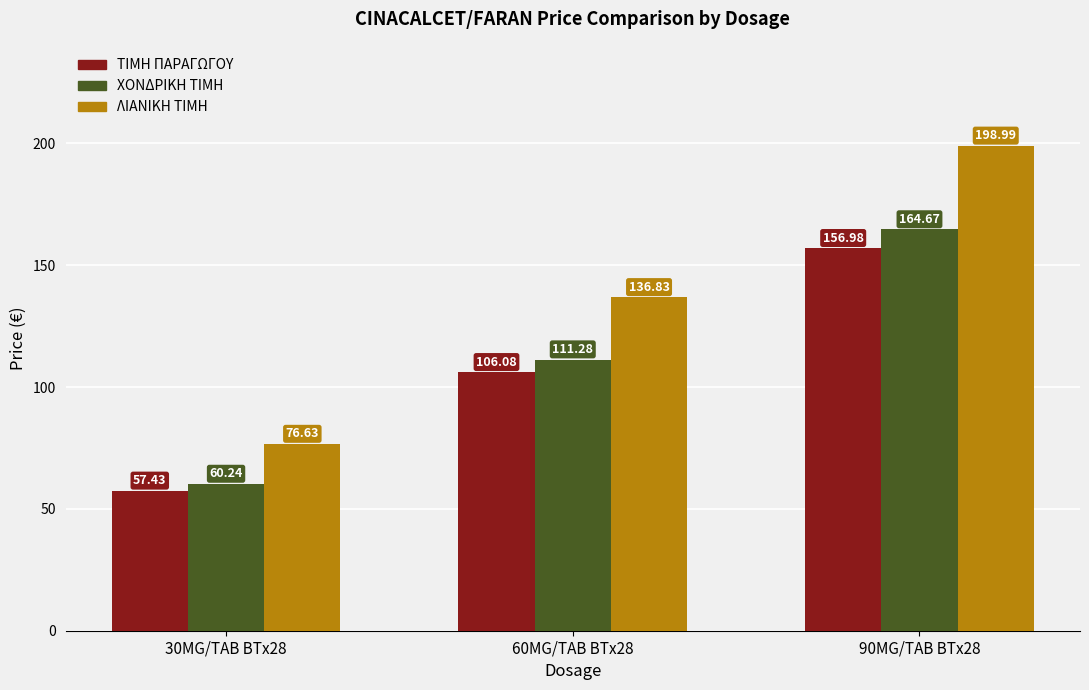

The value of ΧΟΝΔΡΙΚΗ ΤΙΜΗ at 60MG/TAB BTx28 is 176.8. True or false?

False